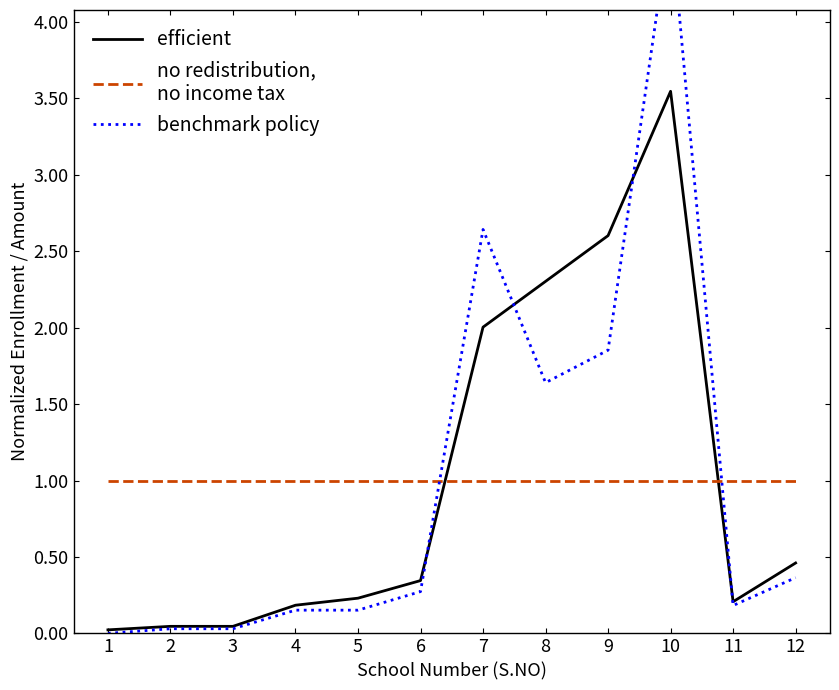

Is it true that efficient equals 2.1 at 10?

False